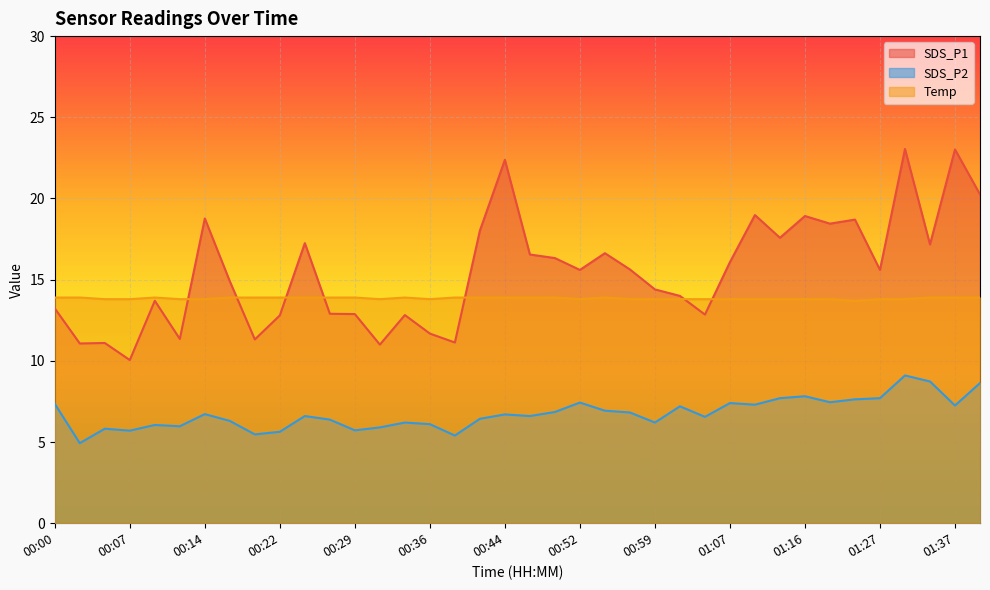

Read the Temp value at 00:31.

13.8